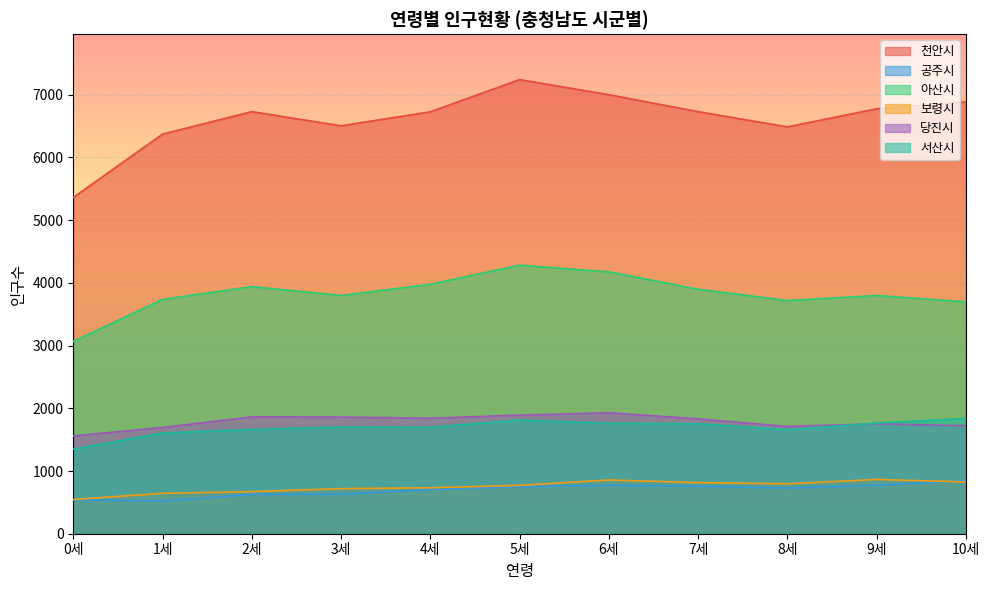

True or false: 천안시 and 공주시 cross at least once.

False